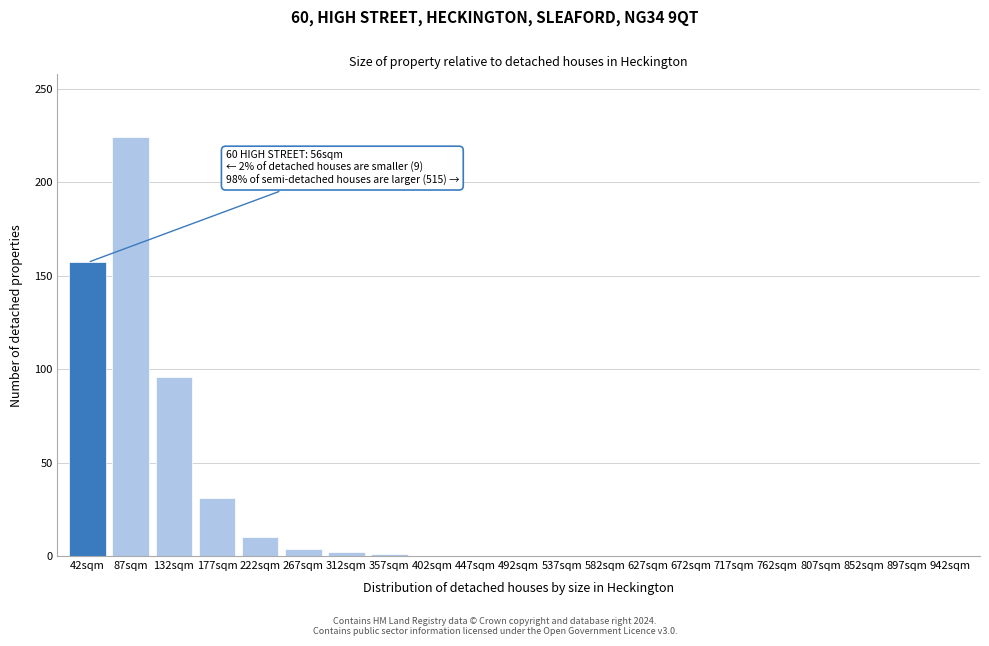

What is the sum of all values?

525